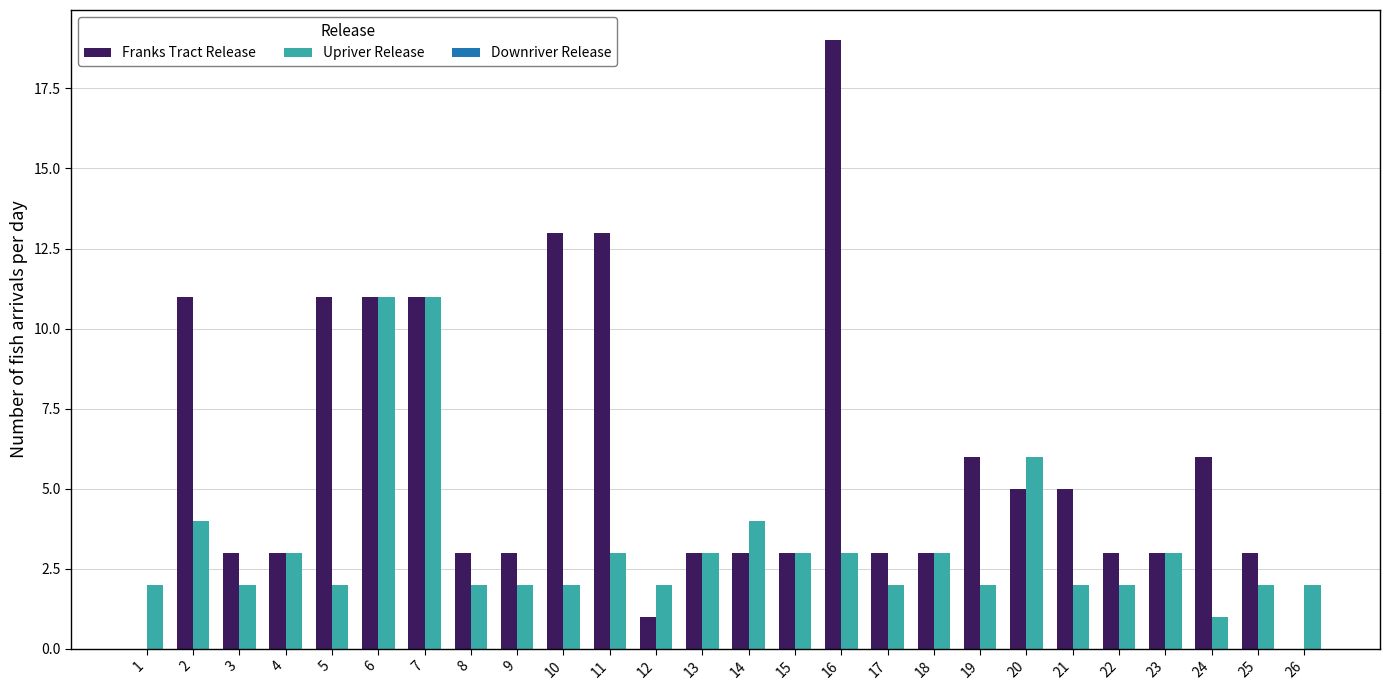

Which label corresponds to the largest value in the chart?

16